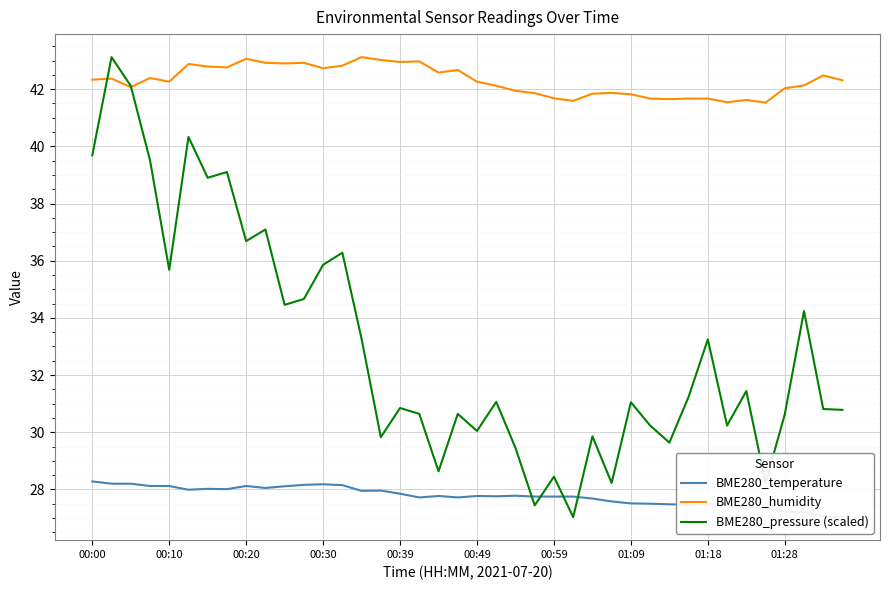

What is the minimum value for BME280_humidity?

41.5